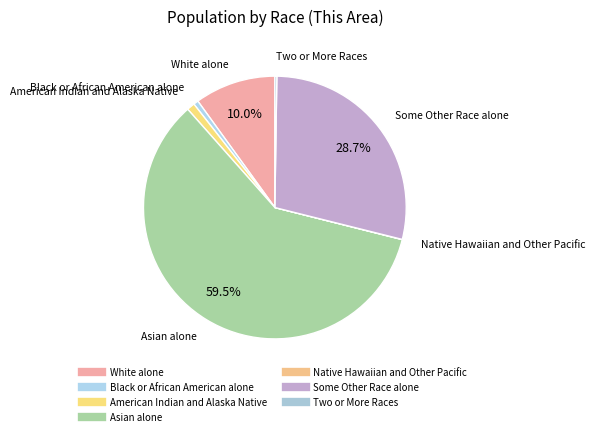

What is the largest slice in the pie chart?

Asian alone